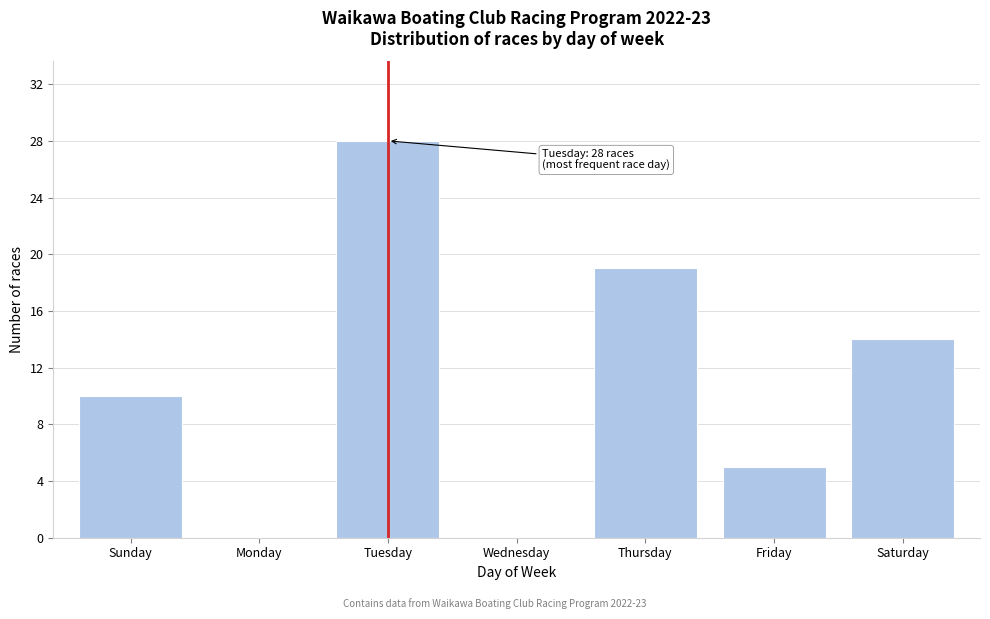

Reading left to right, transcribe all the data shown in this chart.

Sunday=10	Monday=0	Tuesday=28	Wednesday=0	Thursday=19	Friday=5	Saturday=14